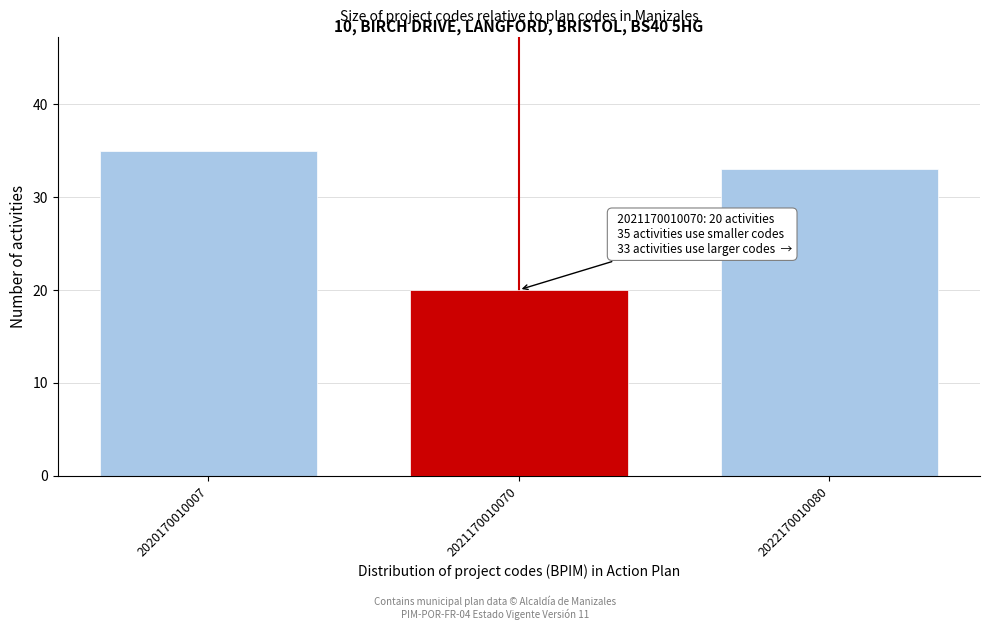

Reading left to right, list all the values displayed in this chart.

35	20	33